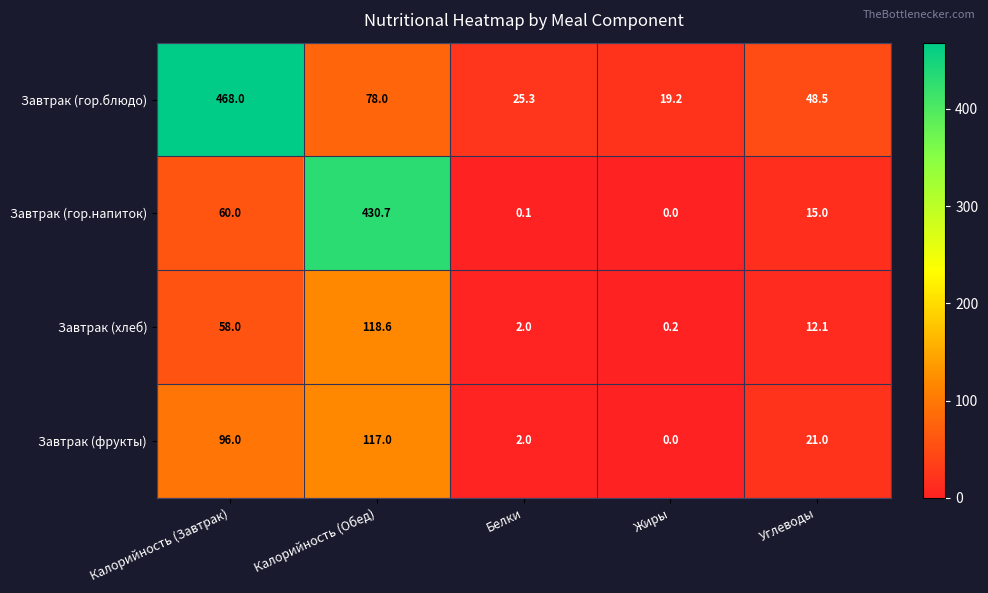

What is the total value across all series at Жиры?

19.4